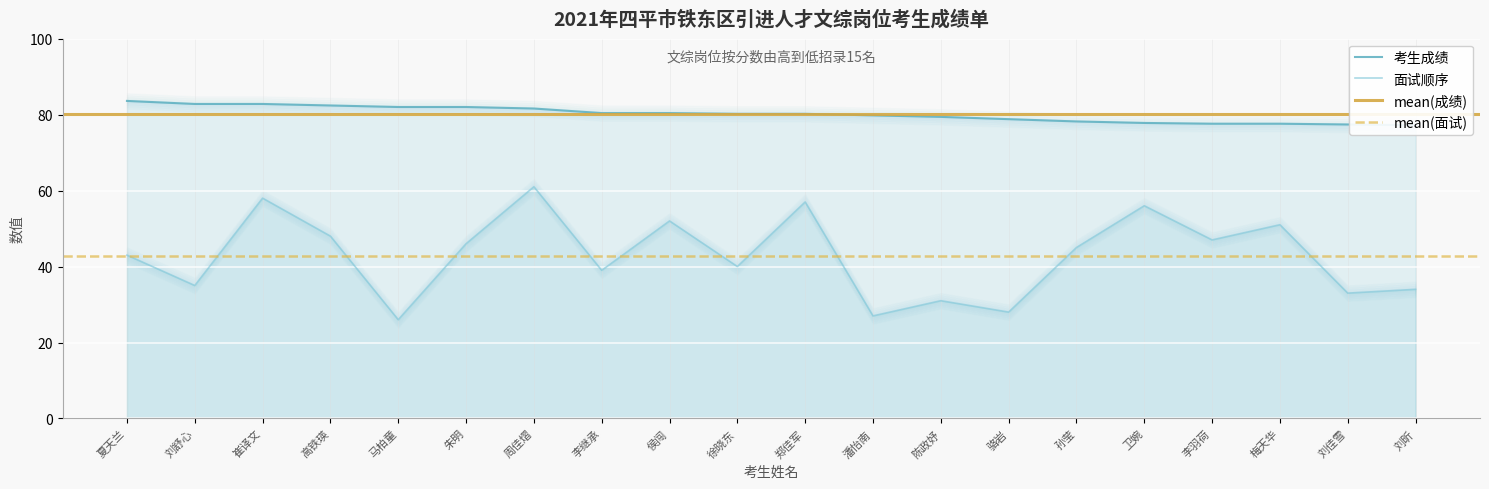

At which category is the sum across all series the highest?

周佳熠